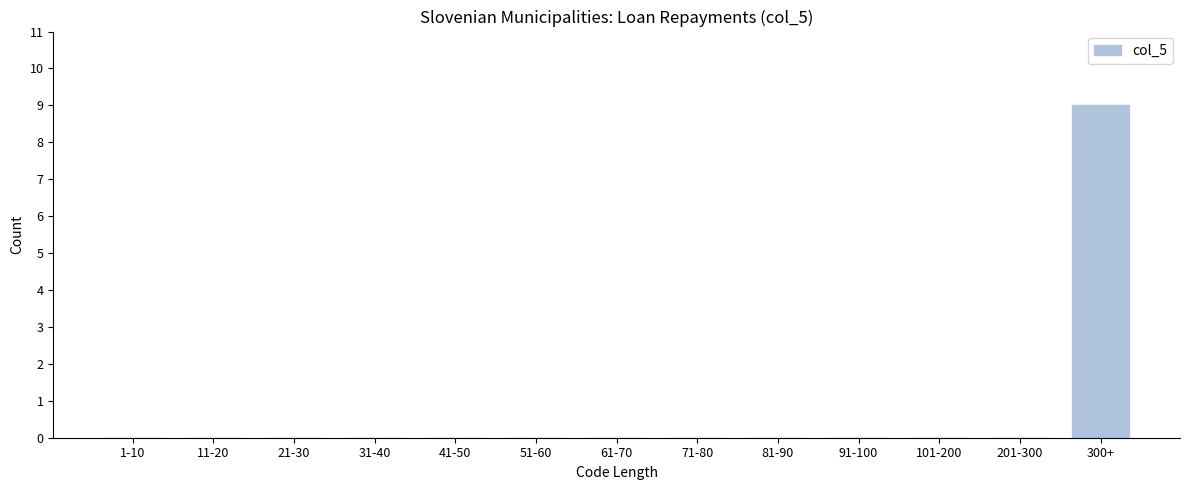

Reading left to right, what are all the values shown in this chart?

1-10=0	11-20=0	21-30=0	31-40=0	41-50=0	51-60=0	61-70=0	71-80=0	81-90=0	91-100=0	101-200=0	201-300=0	300+=9